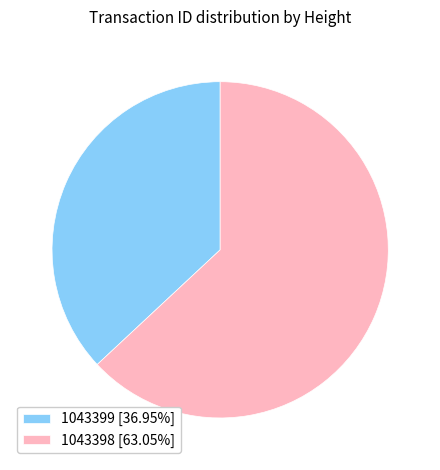

Rank the categories by value from highest to lowest.

1043398, 1043399